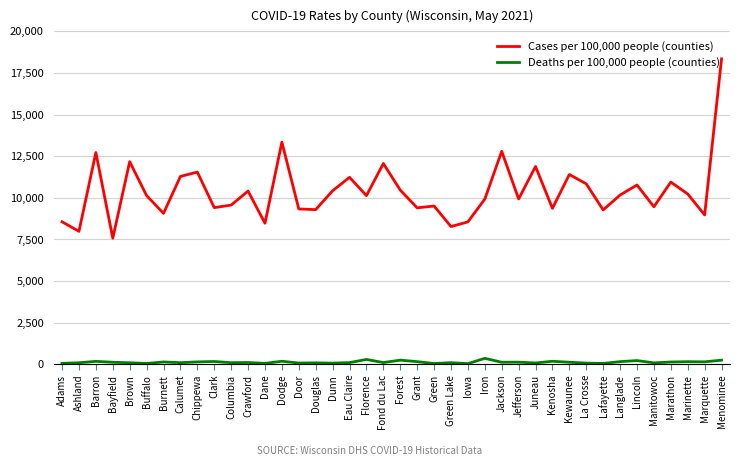

Between Juneau and Kenosha, which series saw the biggest shift?

Cases per 100,000 people (counties)